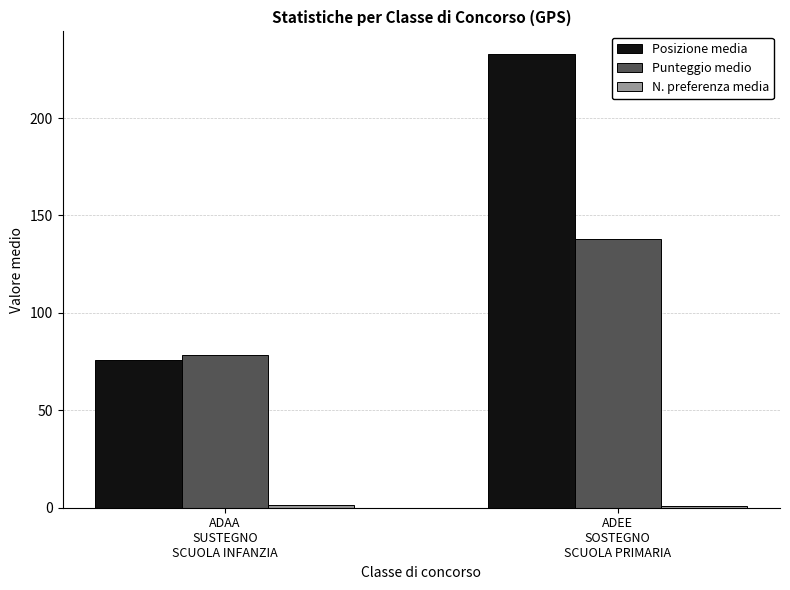

Which series has the largest total across all categories?

Posizione media